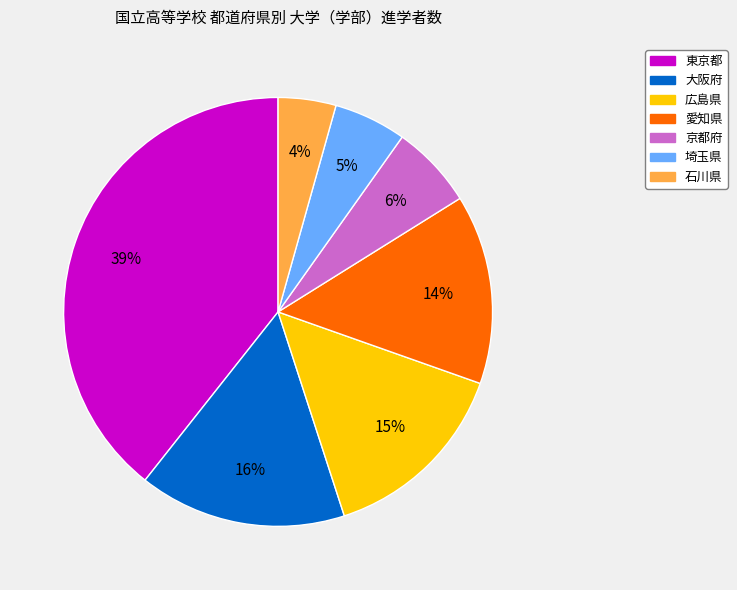

To the nearest percent, what is the difference between the largest and smallest slice percentages?

35%